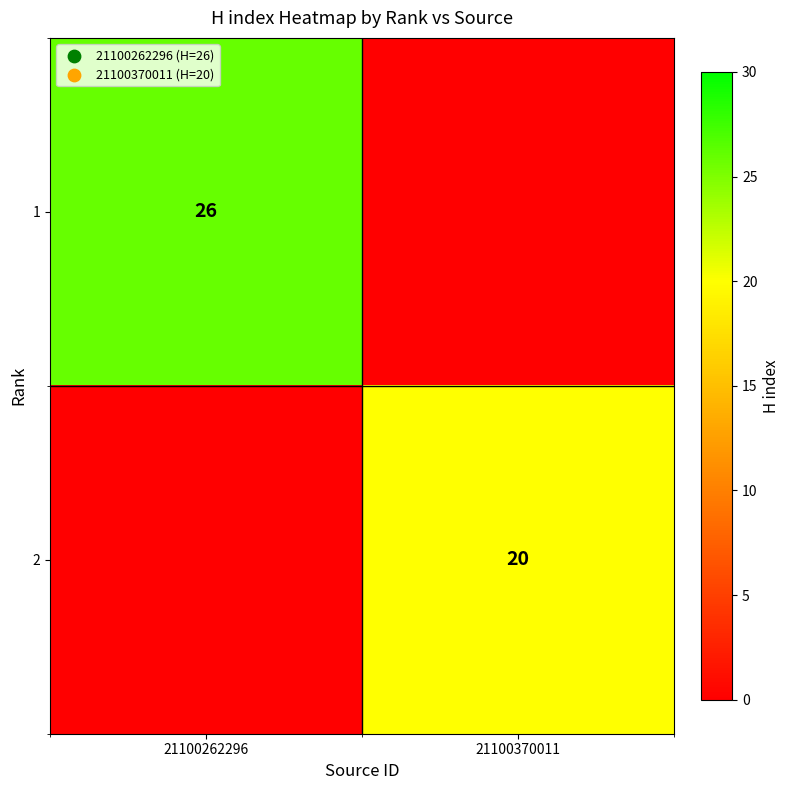

The value of 1 at 21100262296 is 44. True or false?

False